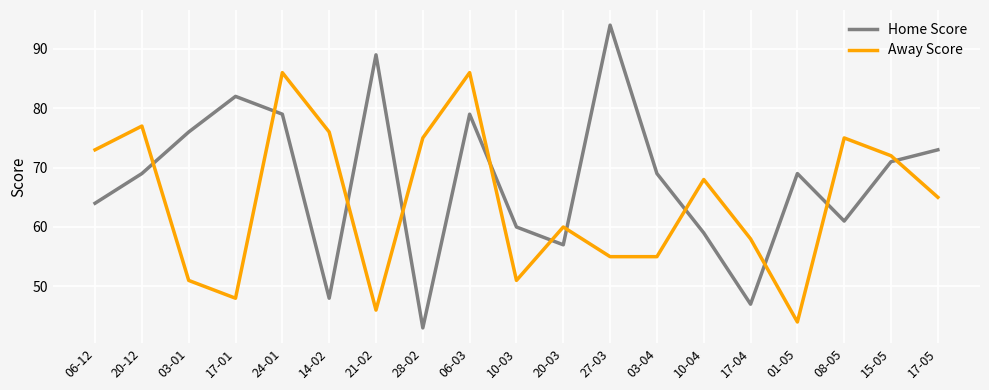

What is the approximate value of Away Score at 15-05, to the nearest 5?

70